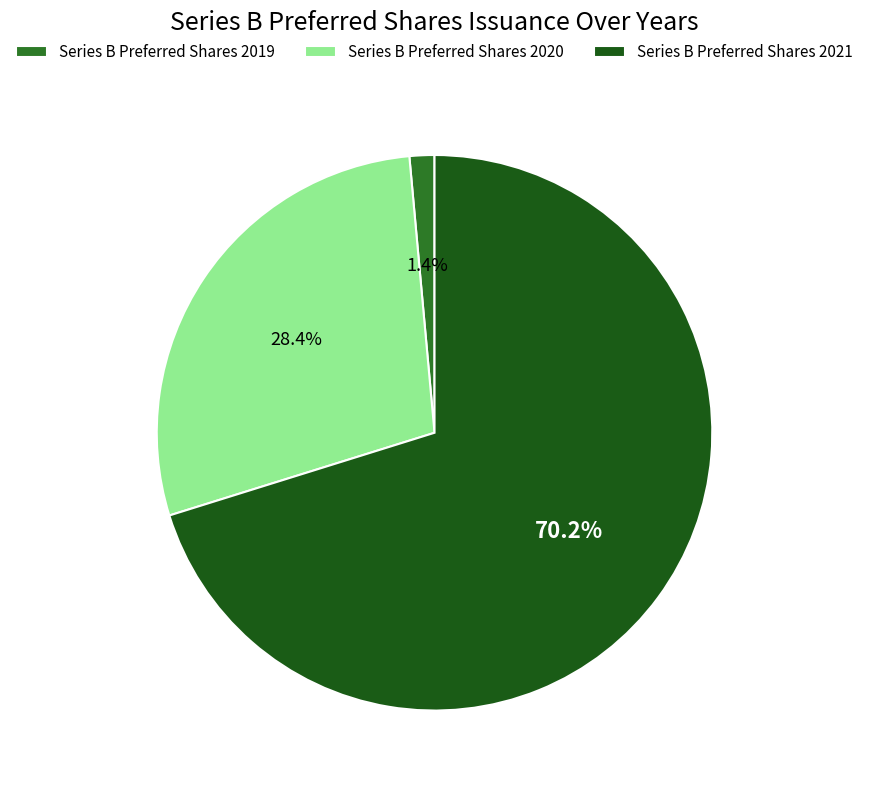

Is it true that Series B Preferred Shares 2020 is 28% of the pie?

True